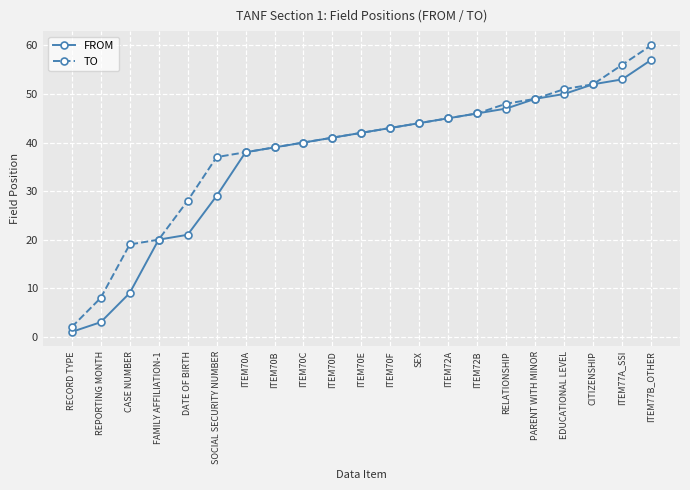

Between DATE OF BIRTH and ITEM70A, which series saw the biggest shift?

FROM